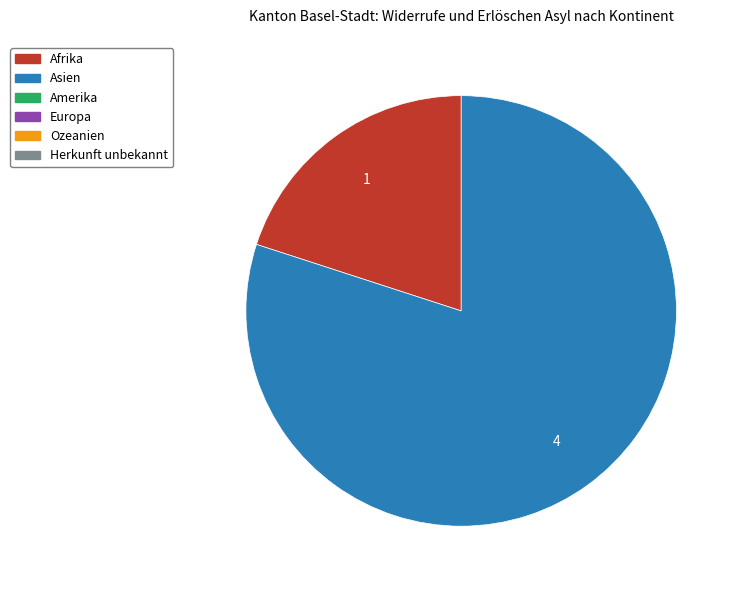

How many segments does this pie chart have?

2